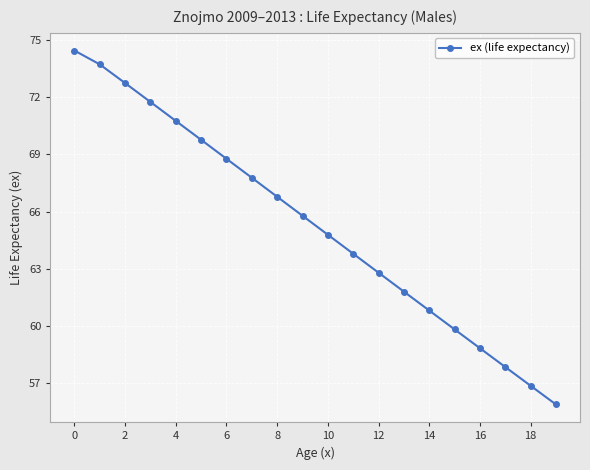

What is the sum of all values?

1305.5